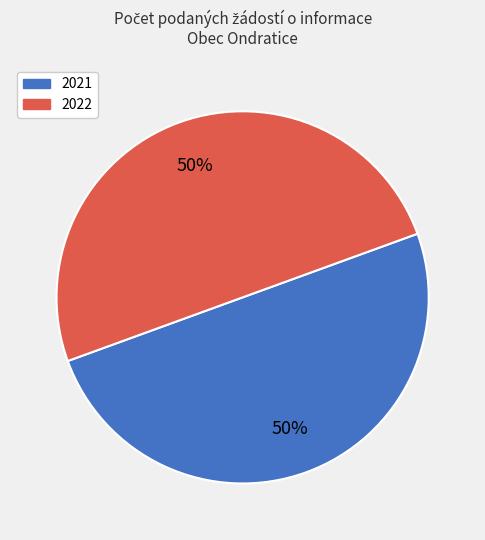

To the nearest percent, what is the average slice percentage?

50%